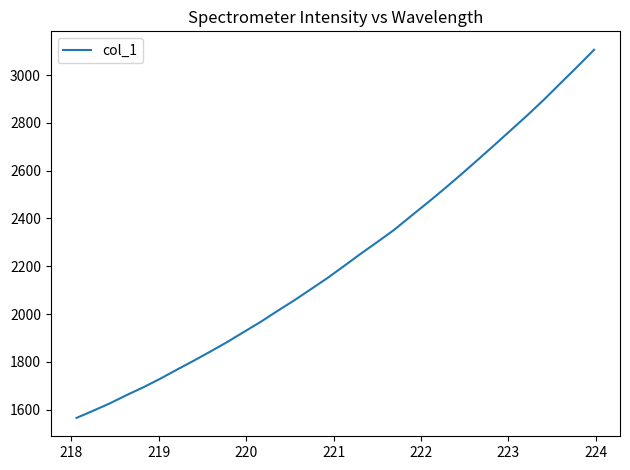

What is the maximum value shown in the chart?

3106.3